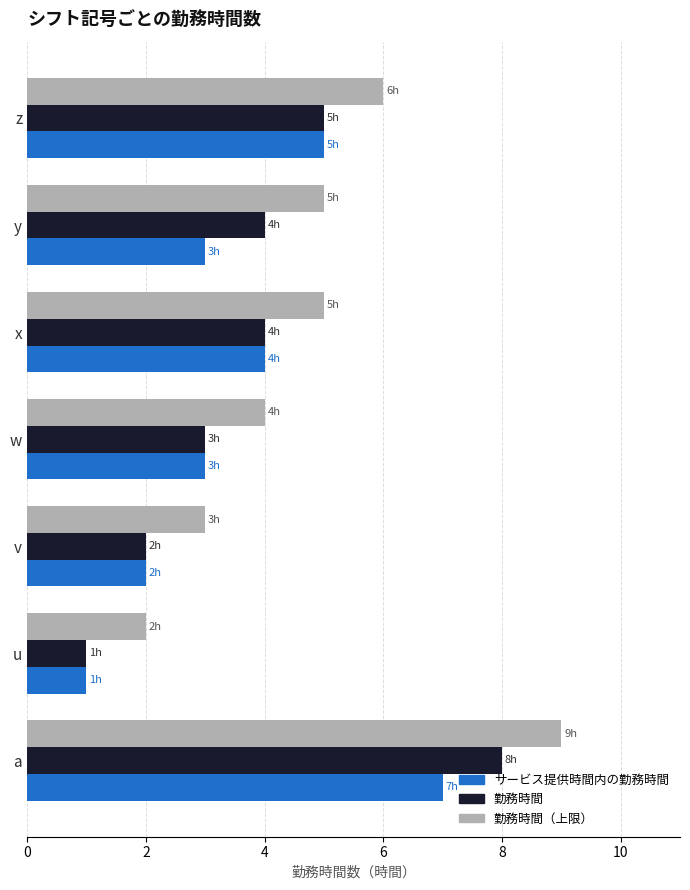

Rank the series at y from lowest to highest value.

サービス提供時間内の勤務時間, 勤務時間, 勤務時間（上限）